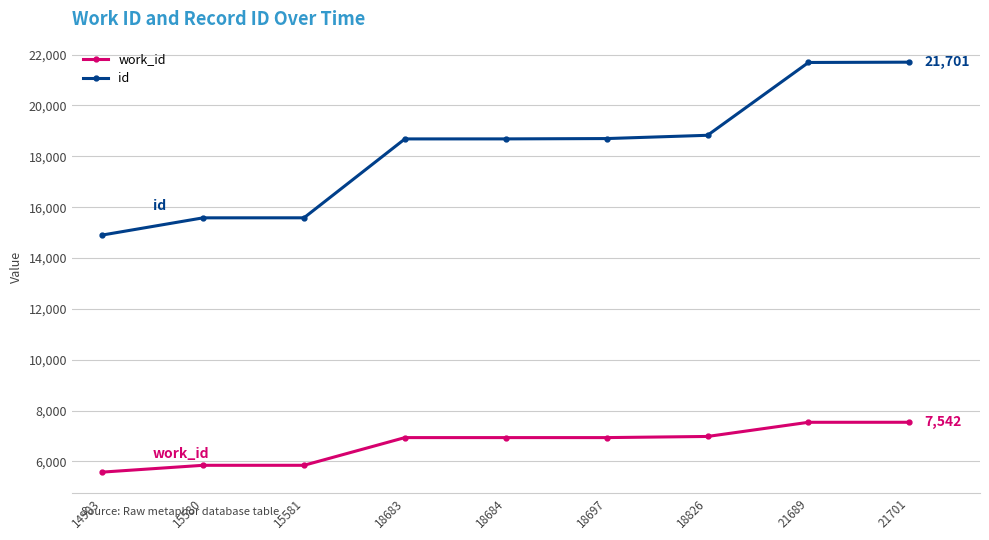

The id series shows 33553 at 18697. True or false?

False